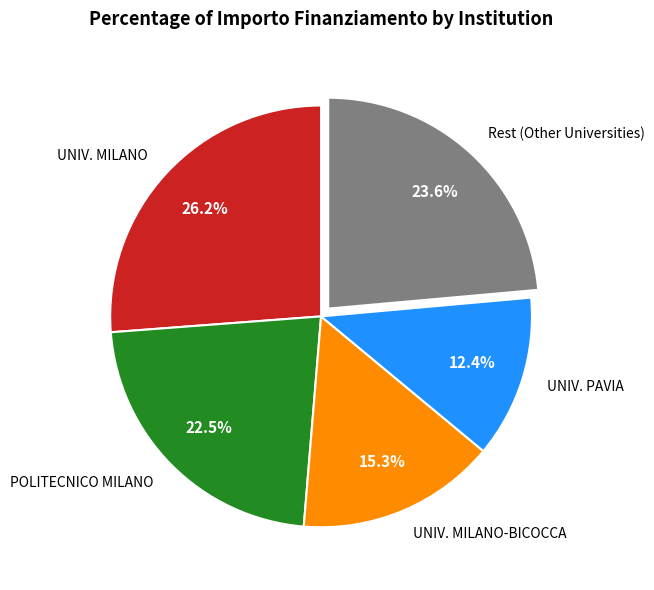

Approximately how many times larger is the value at UNIV. MILANO-BICOCCA compared to Rest (Other Universities)?

0.6